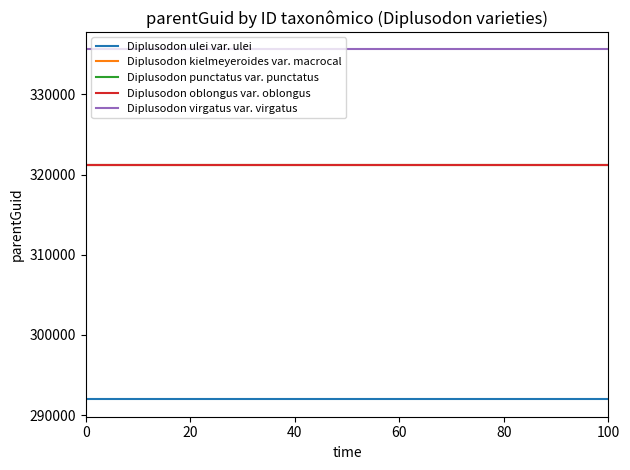

Reading left to right, extract all data points from this chart.

Diplusodon ulei var. ulei: 291991	291991
Diplusodon kielmeyeroides var. macrocal: 321204	321204
Diplusodon punctatus var. punctatus: 321256	321256
Diplusodon oblongus var. oblongus: 321235	321235
Diplusodon virgatus var. virgatus: 335619	335619